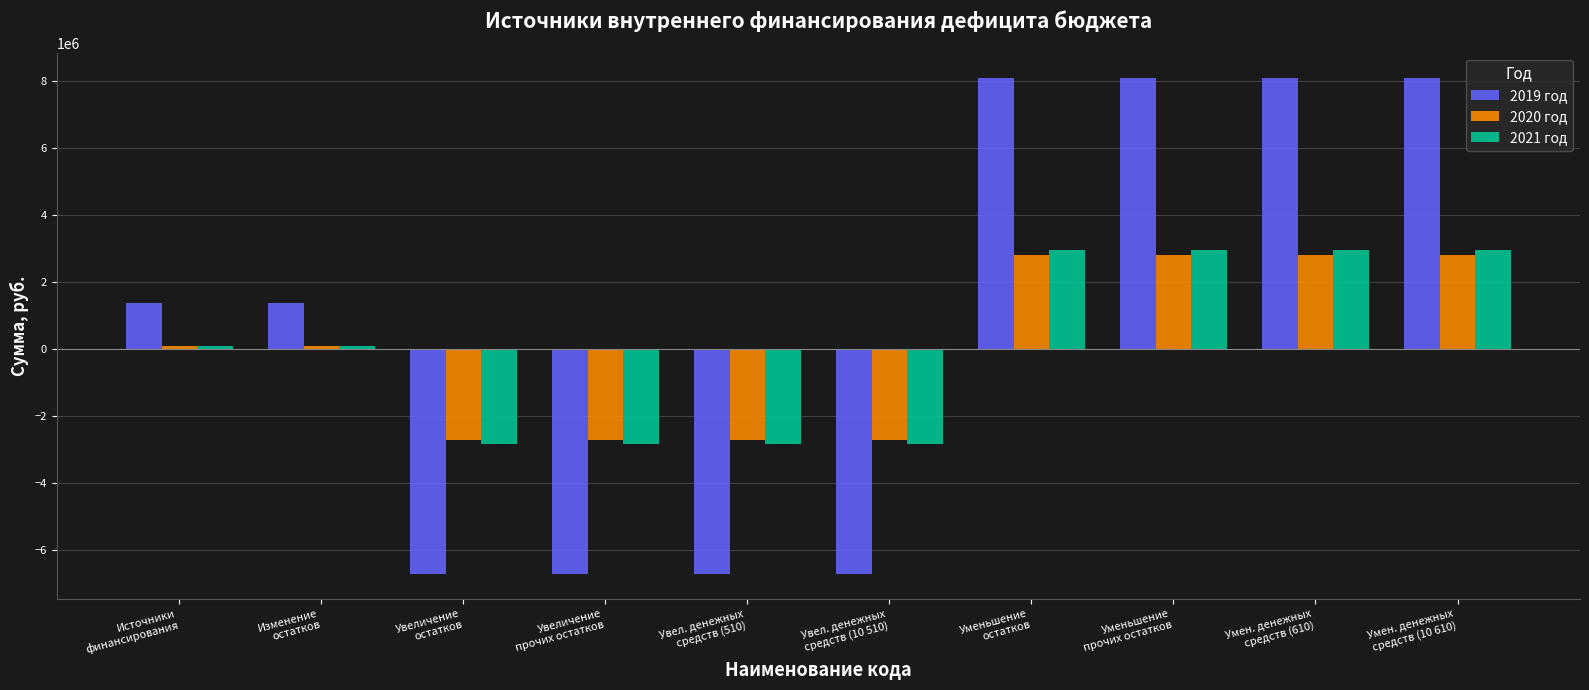

How many negative values does the 2019 год series have?

4